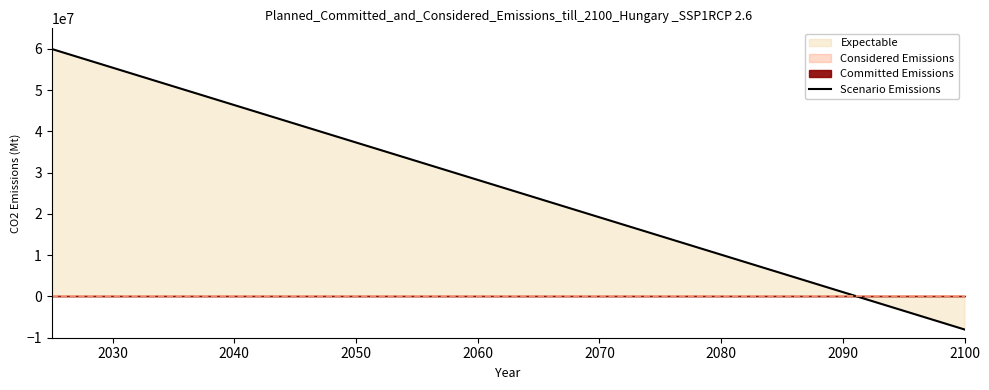

What is the lowest value of the Scenario Emissions series?

-8000000.0